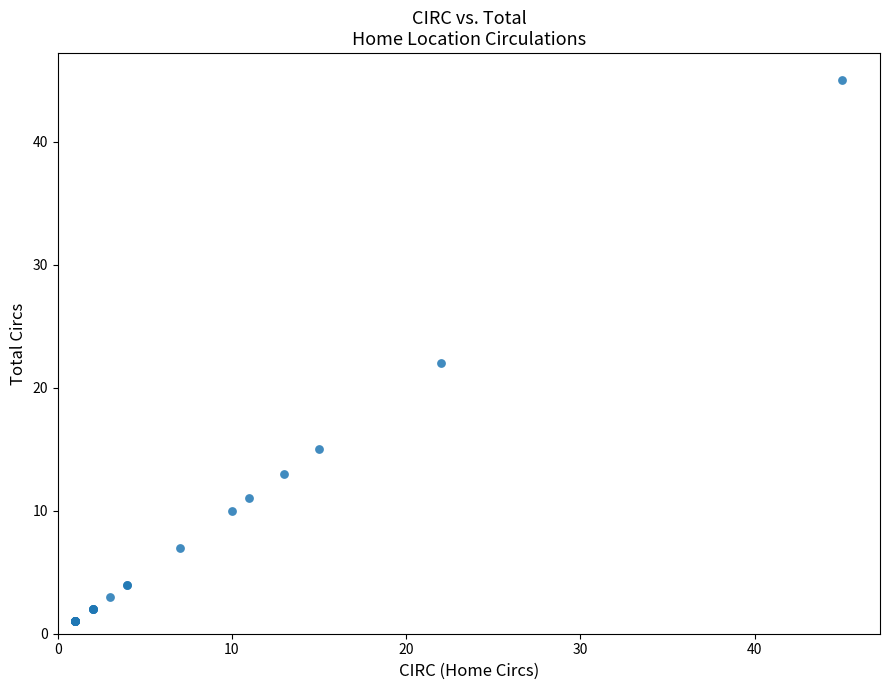

What Y value in the scatter plot is closest to 23?

22